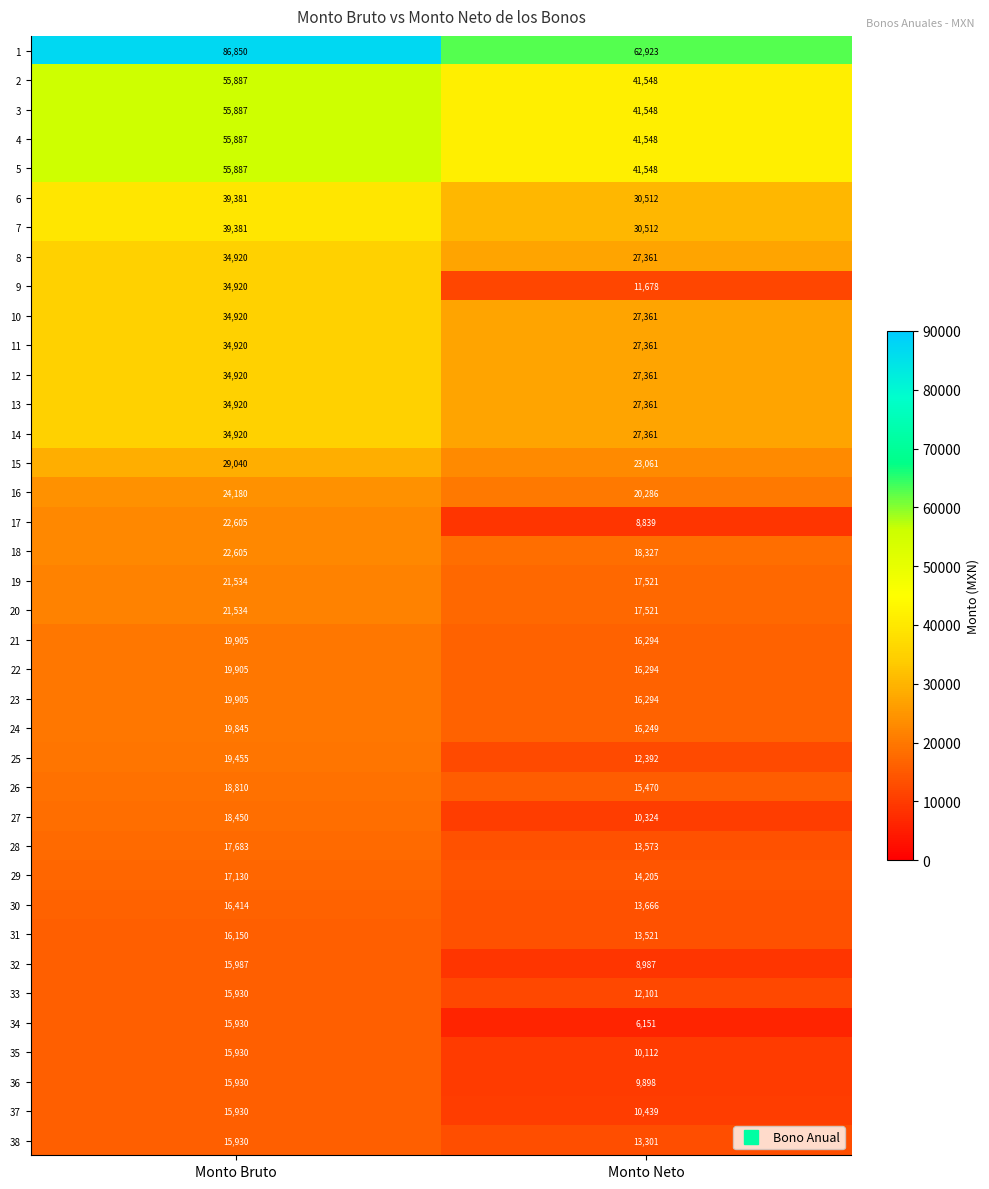

True or false: 30 has a value of 26611 at Monto Bruto.

False